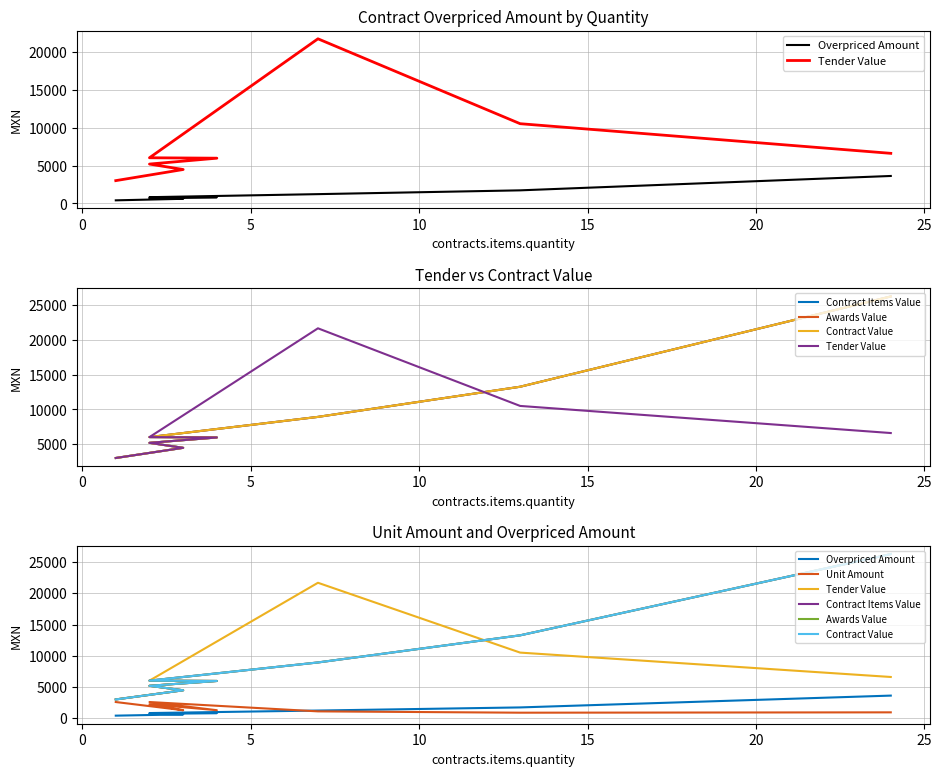

Does the chart display data point markers on the line(s)?

No